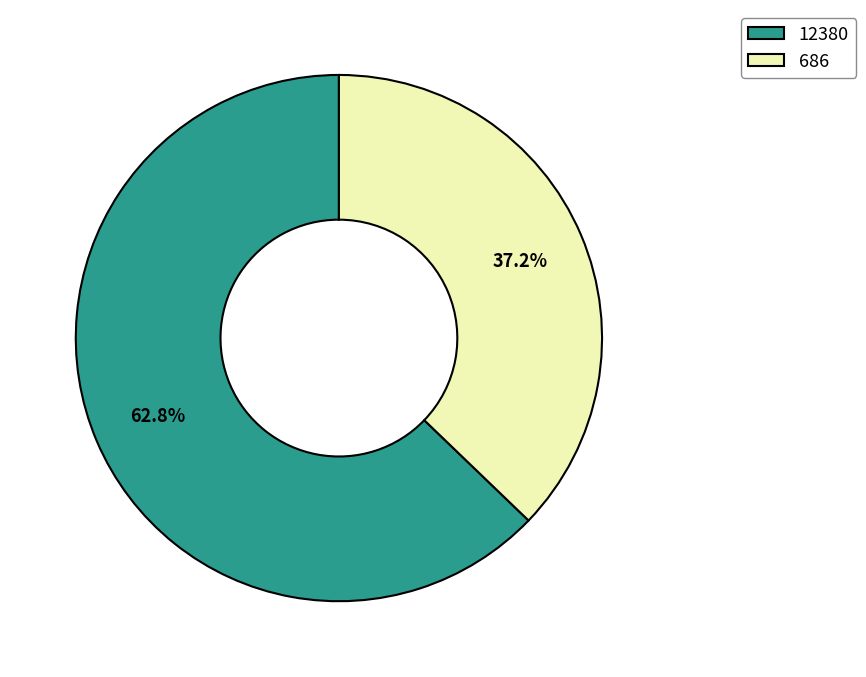

Between 12380 and 686, which is larger?

12380